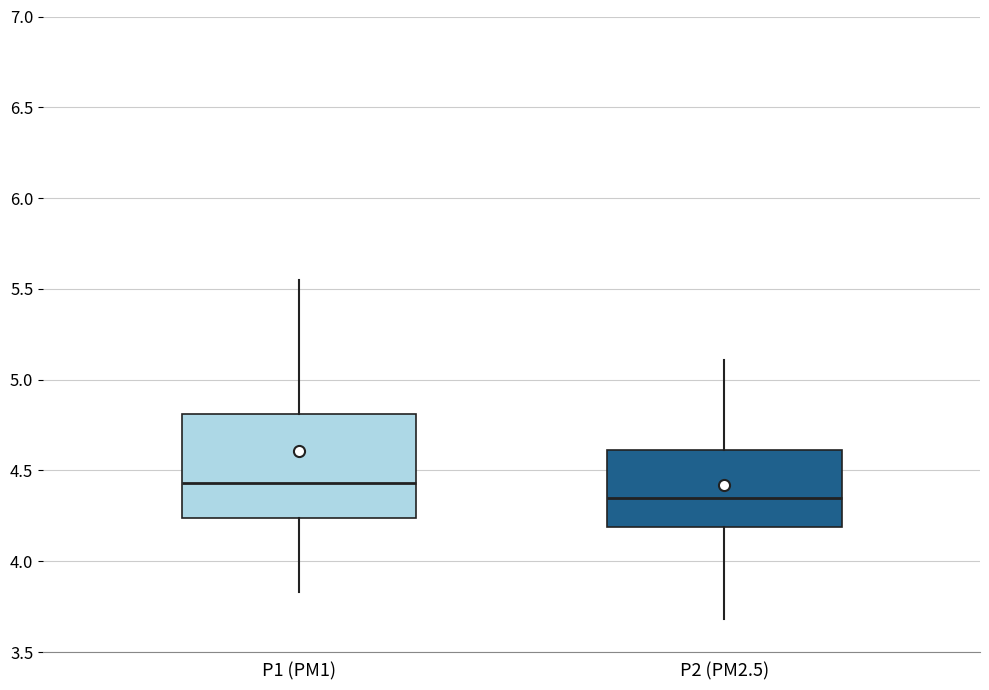

Reading left to right, read every box against the y-axis: the position of its median line, the range the box covers, and the ends of its whiskers. The values are not printed on the chart, so give them approximately, as read against the axis.

P1 (PM1): median 4.45, box 4.25 to 4.80, whiskers 3.85 to 5.55
P2 (PM2.5): median 4.35, box 4.20 to 4.60, whiskers 3.70 to 5.10